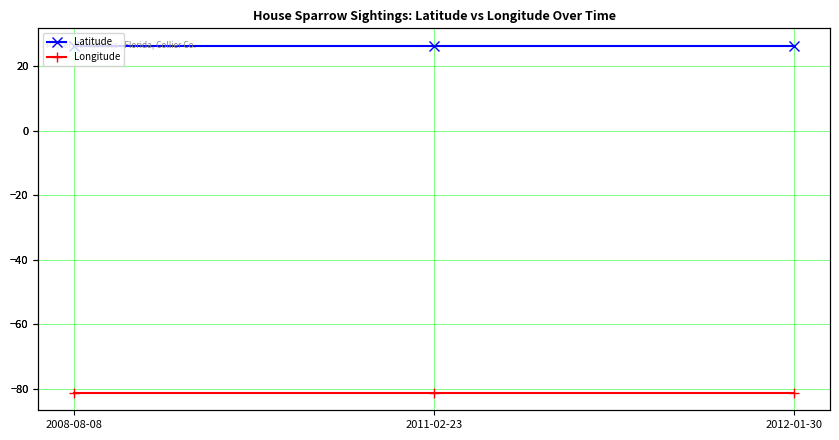

List the series in order of their overall mean, lowest first.

Longitude, Latitude